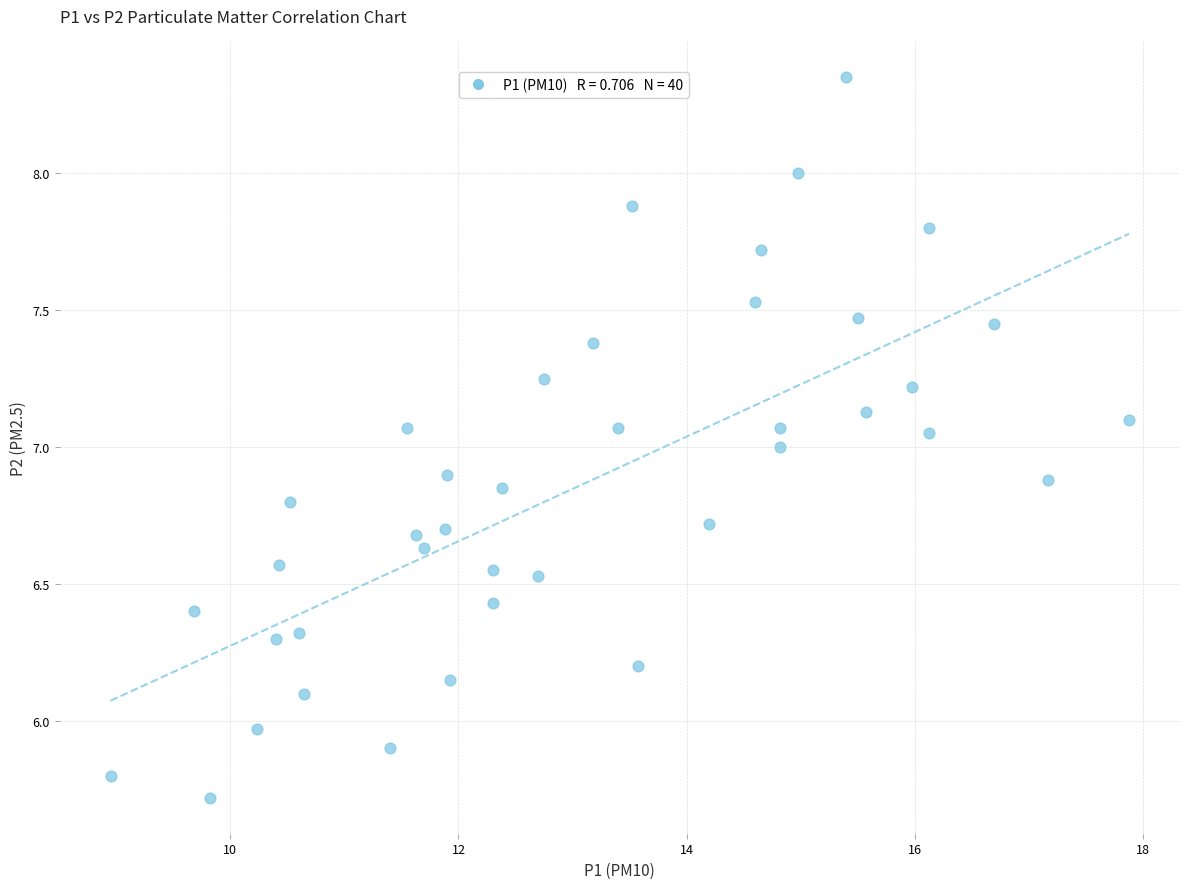

What is the range of X values (max minus min)?

8.9